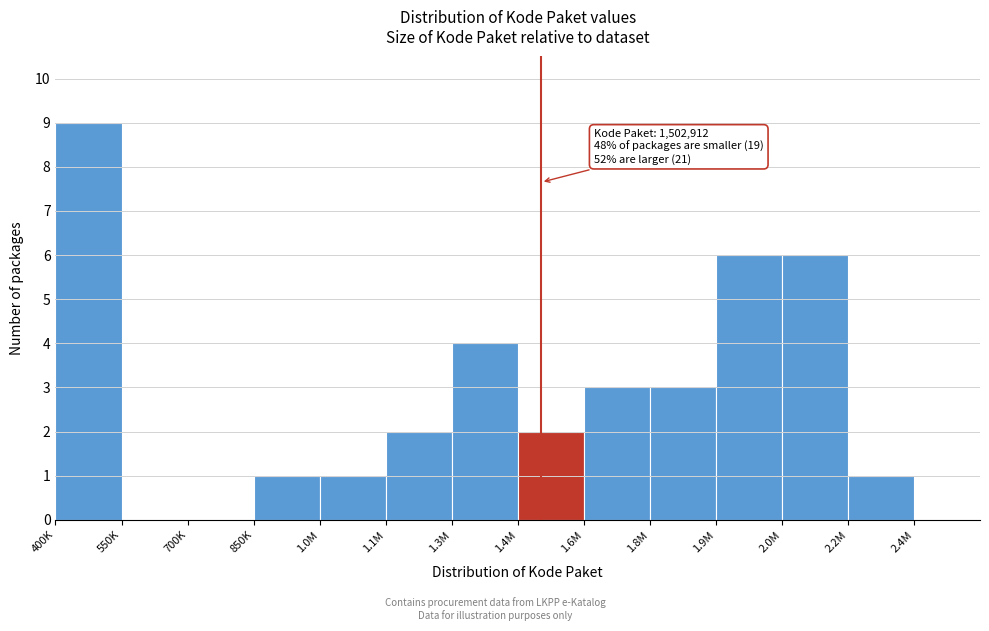

Reading right to left, extract all data points from this chart.

2.4M=0	2.2M=1	2.0M=6	1.9M=6	1.8M=3	1.6M=3	1.4M=2	1.3M=4	1.1M=2	1.0M=1	850K=1	700K=0	550K=0	400K=9